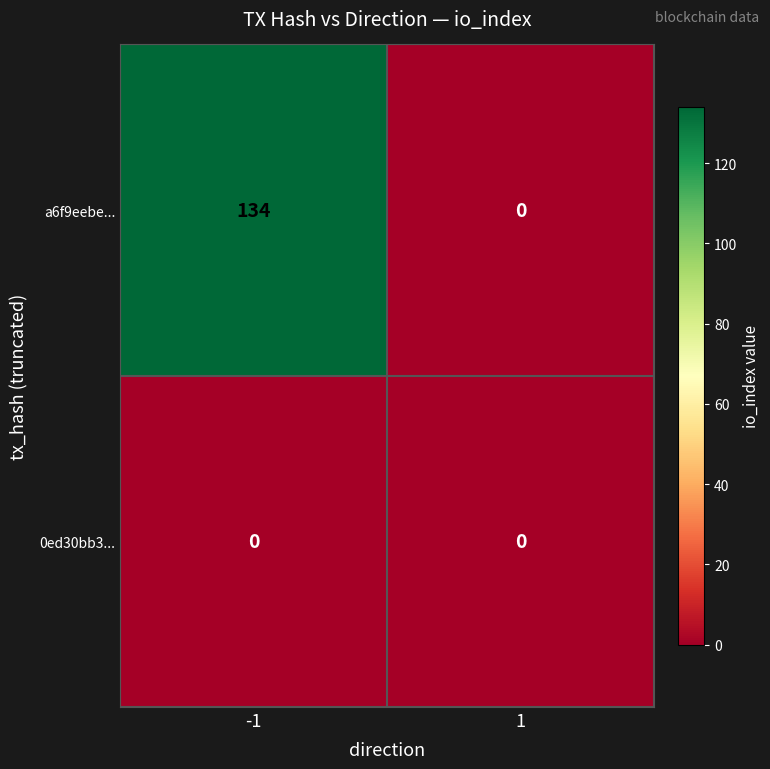

Reading left to right, transcribe all the data shown in this chart.

a6f9eebe...: 134	0
0ed30bb3...: 0	0